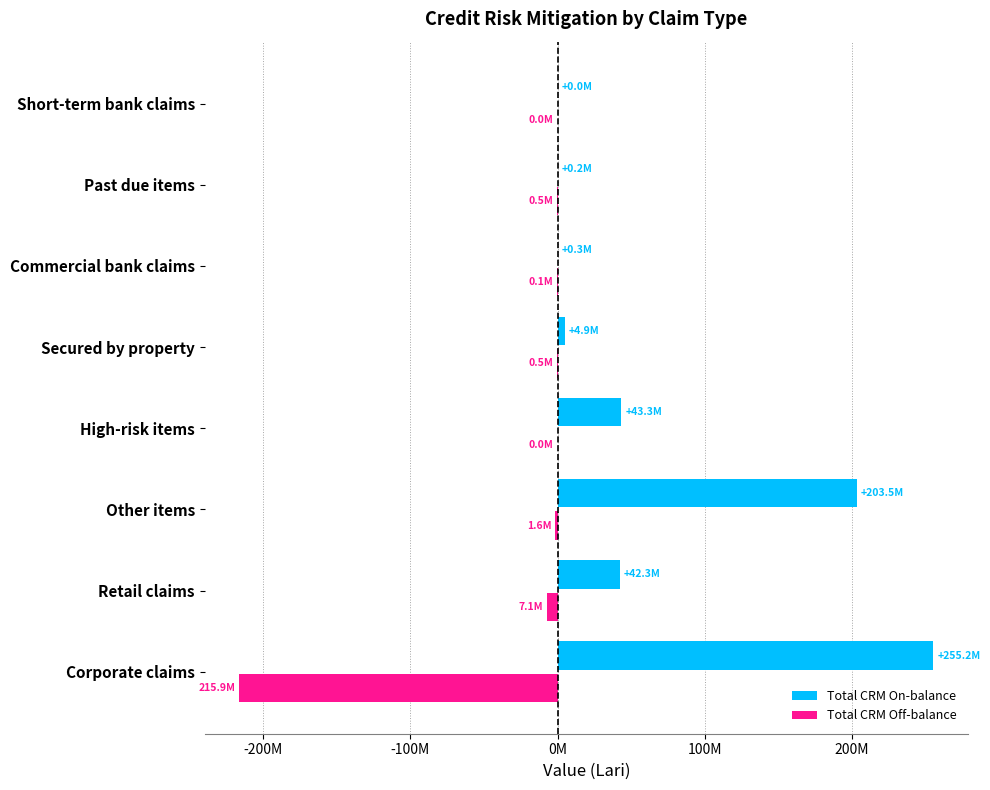

How many bars are there in total?

16